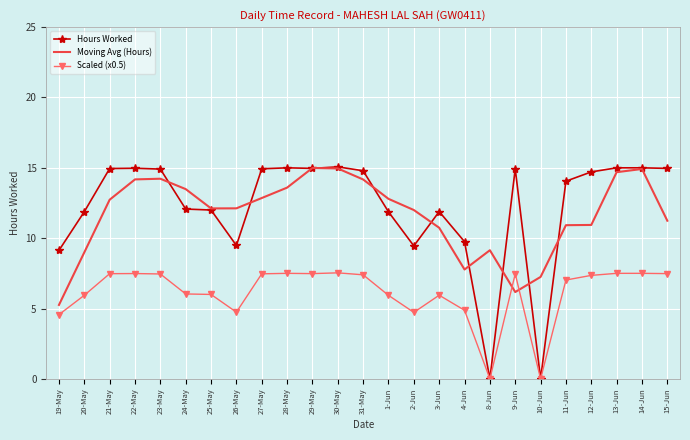

What is the total value across all series at 23-May?

36.6